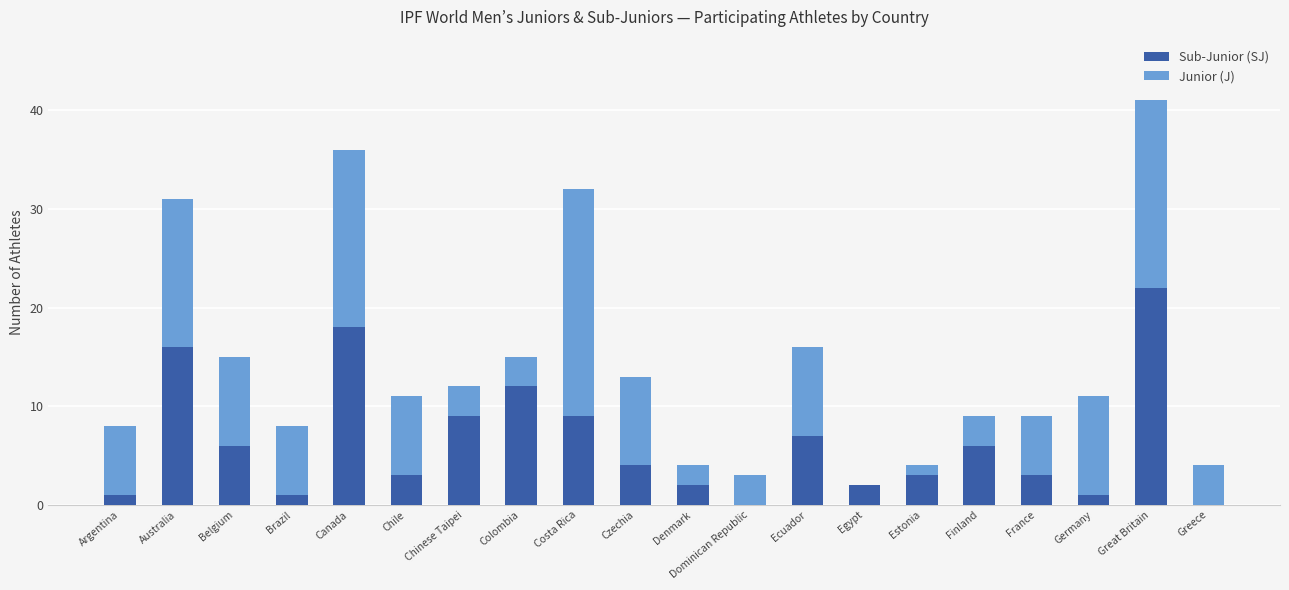

What is the sum of the Sub-Junior (SJ) values at Germany and Canada?

19